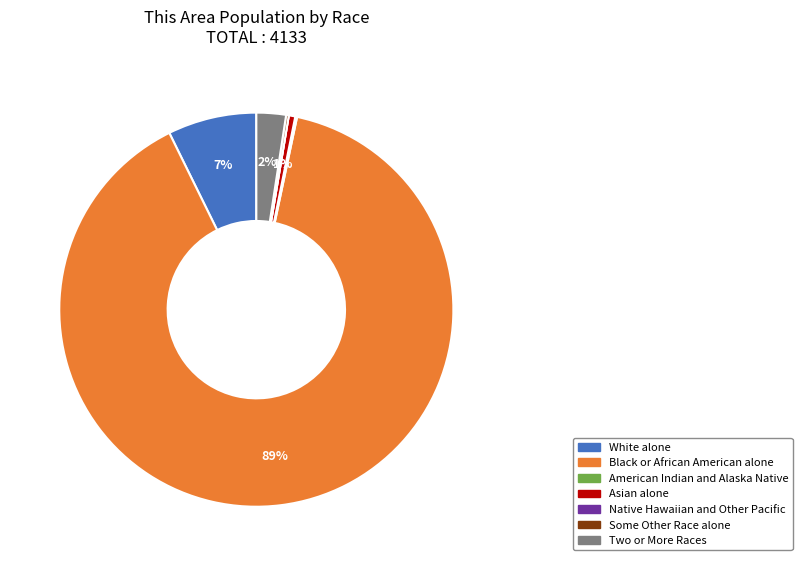

Does any single category account for the majority?

Yes